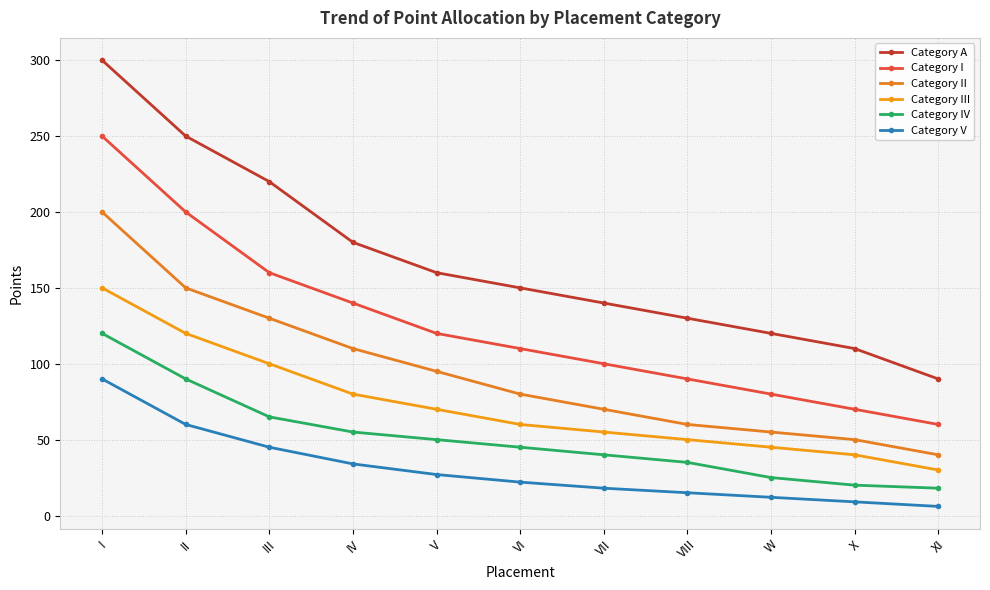

Is the value of Category A at X greater than the value of Category II at X?

Yes